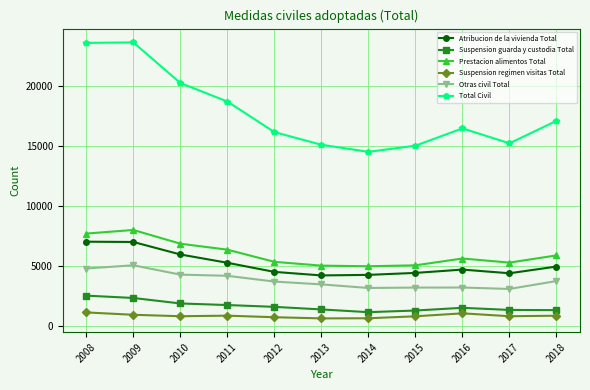

Is this an area chart (filled region under the line)?

No